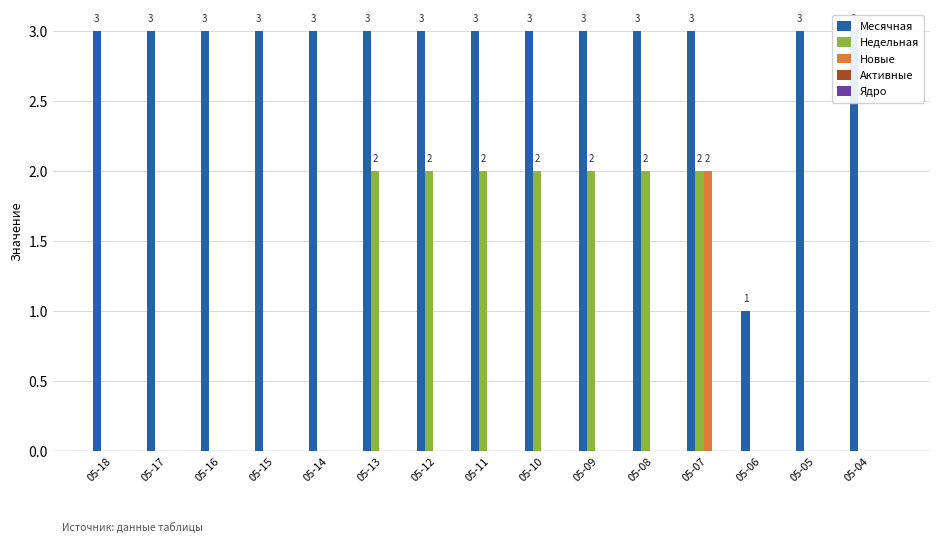

Where is Недельная nearest to the value 1?

05-18